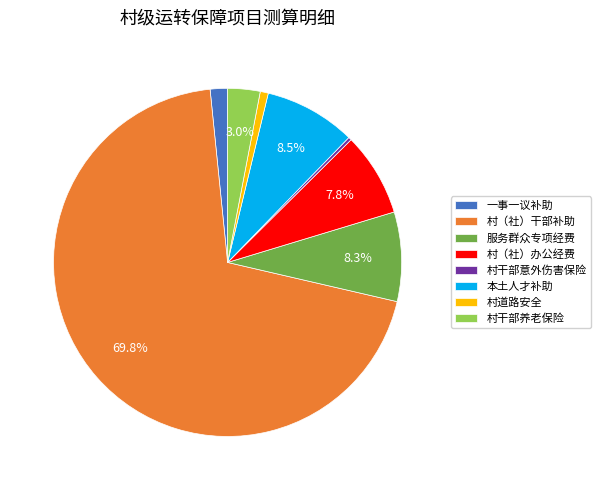

Which category has the biggest portion of the pie?

村（社）干部补助